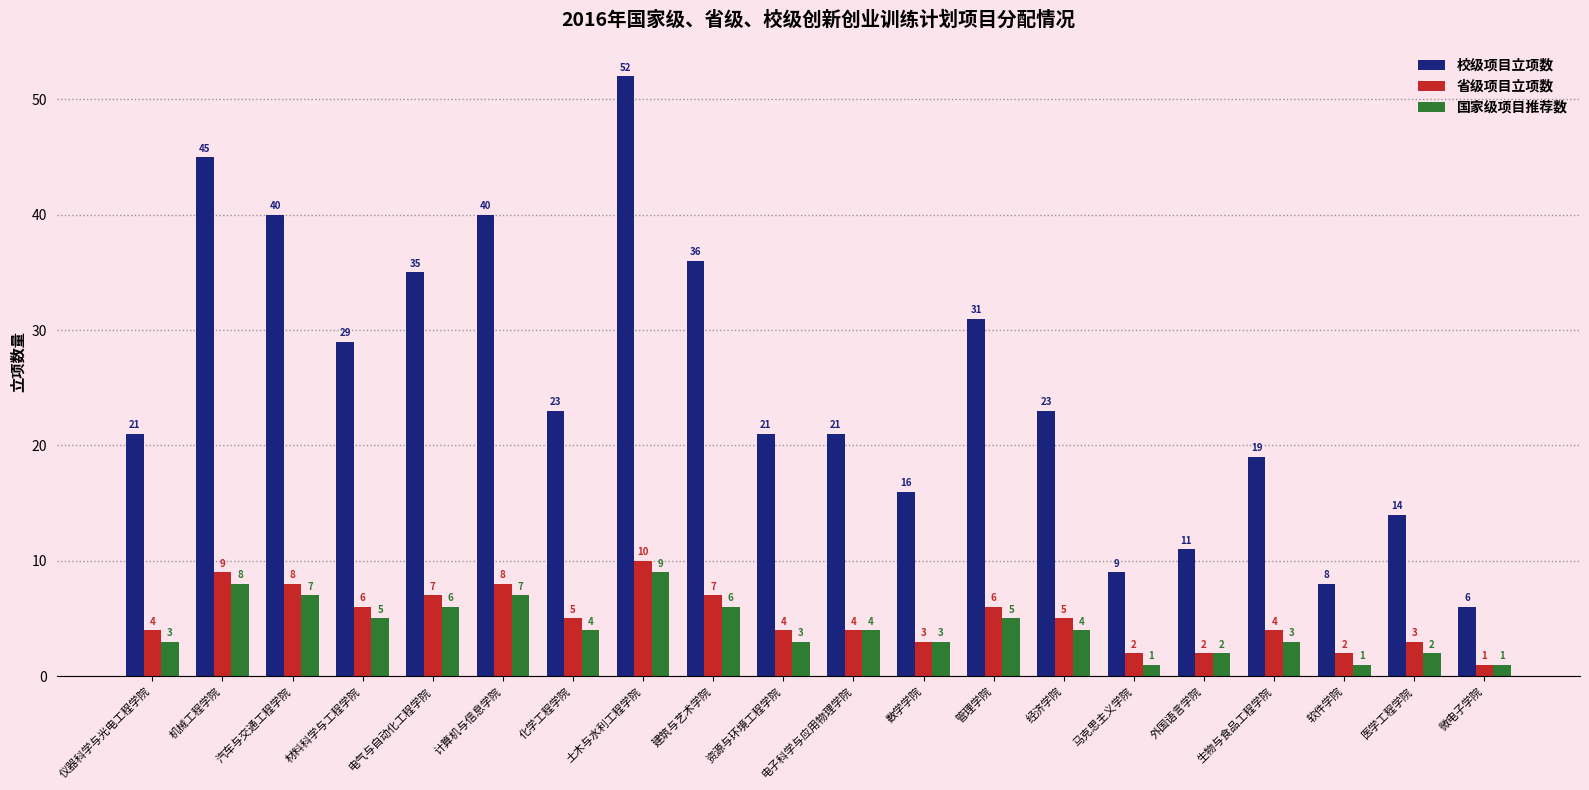

What is the sum of all 校级项目立项数 values?

500